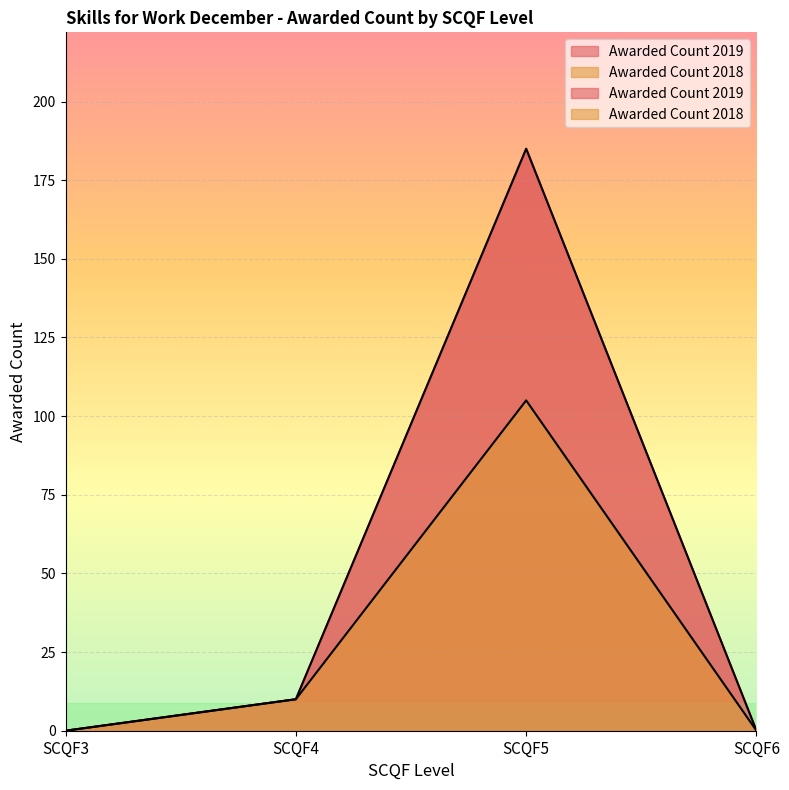

What is the difference between the maximum and minimum values in the Awarded Count 2018 series?

105